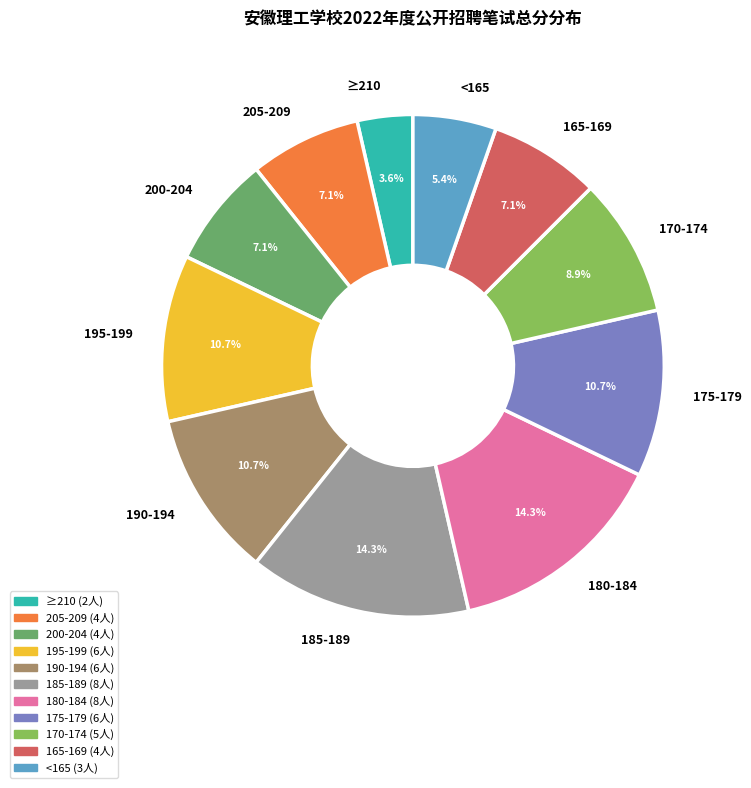

What percentage is NOT represented by 185-189?

85.7%